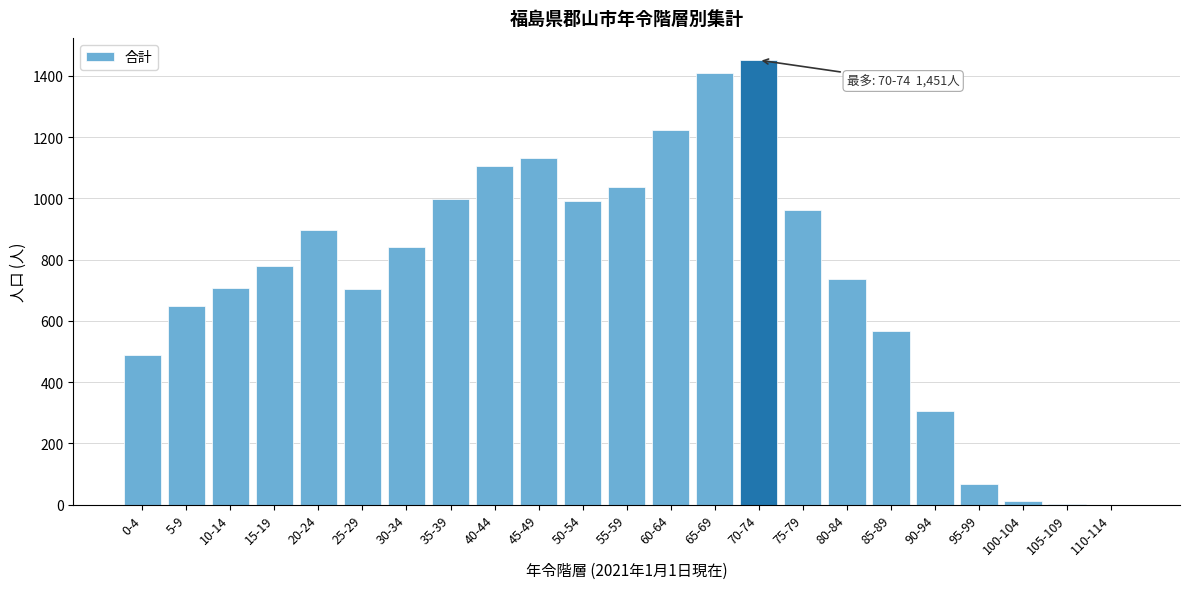

What is the change in value from 60-64 to 70-74?

+227